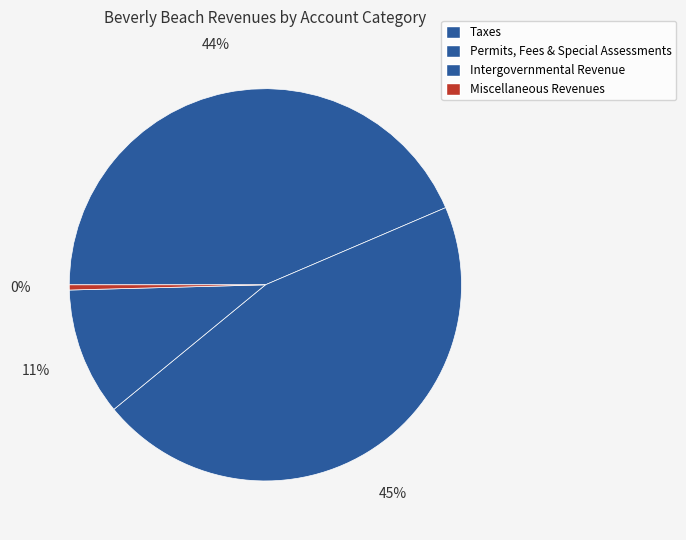

How many slices are in this pie chart?

4